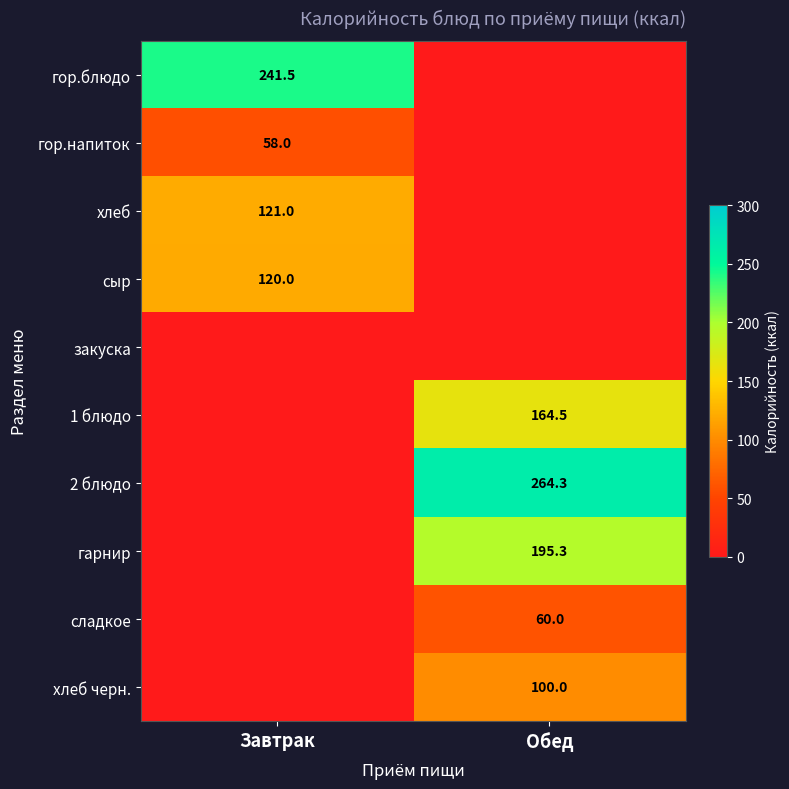

The value of гор.напиток at Завтрак is 16.0. True or false?

False